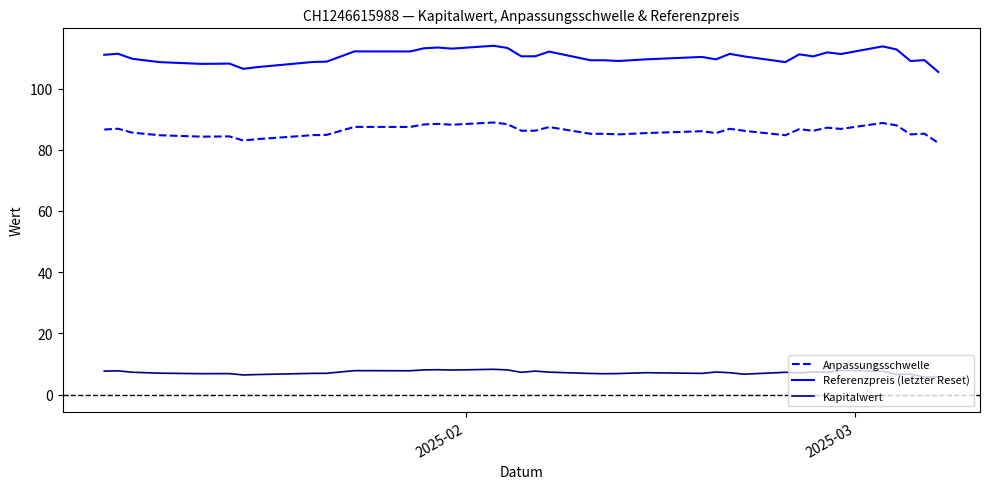

What is the maximum value for Anpassungsschwelle?

88.9